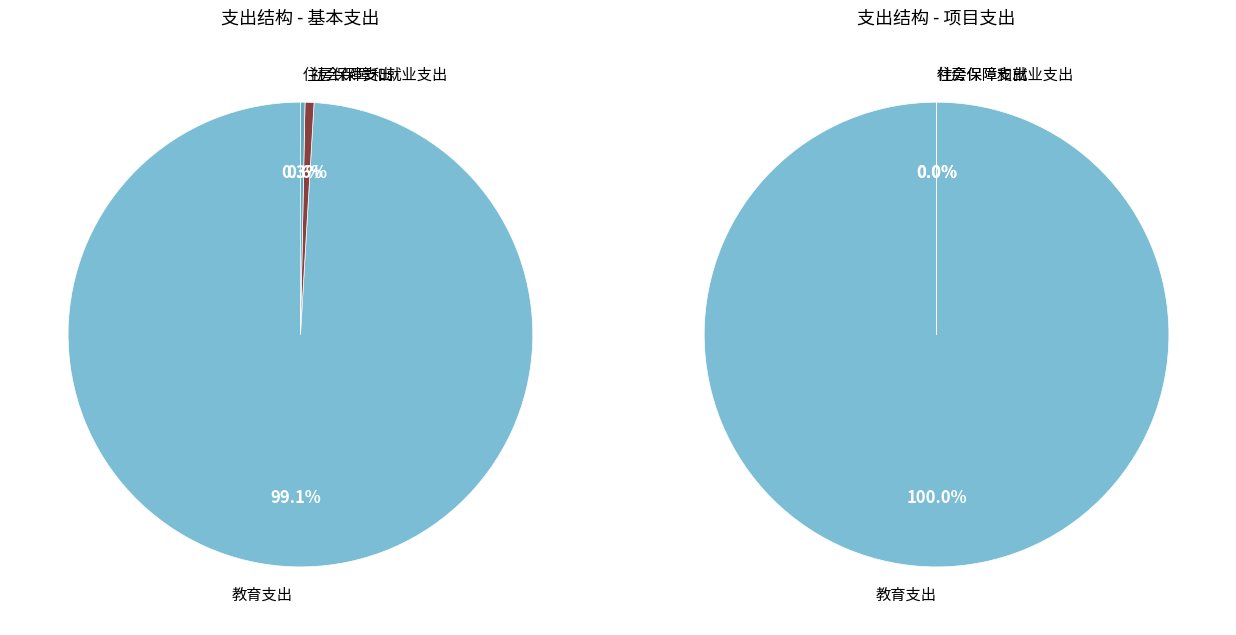

Combined, what portion of the pie is 教育支出 and 社会保障和就业支出?

99.7%